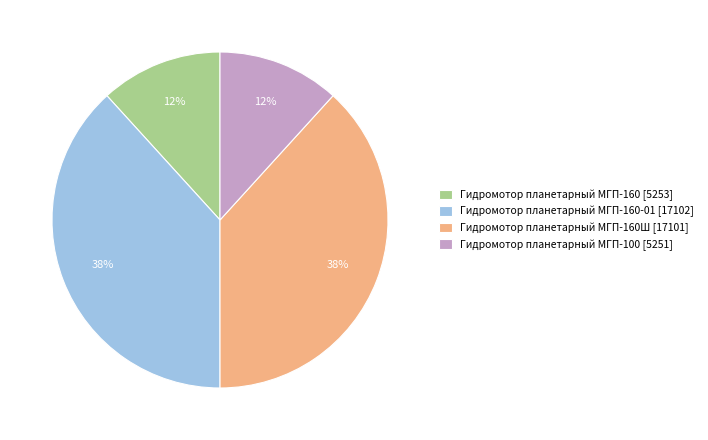

Do Гидромотор планетарный МГП-100 [5251] and Гидромотор планетарный МГП-160 [5253] together represent more than half of the pie?

No